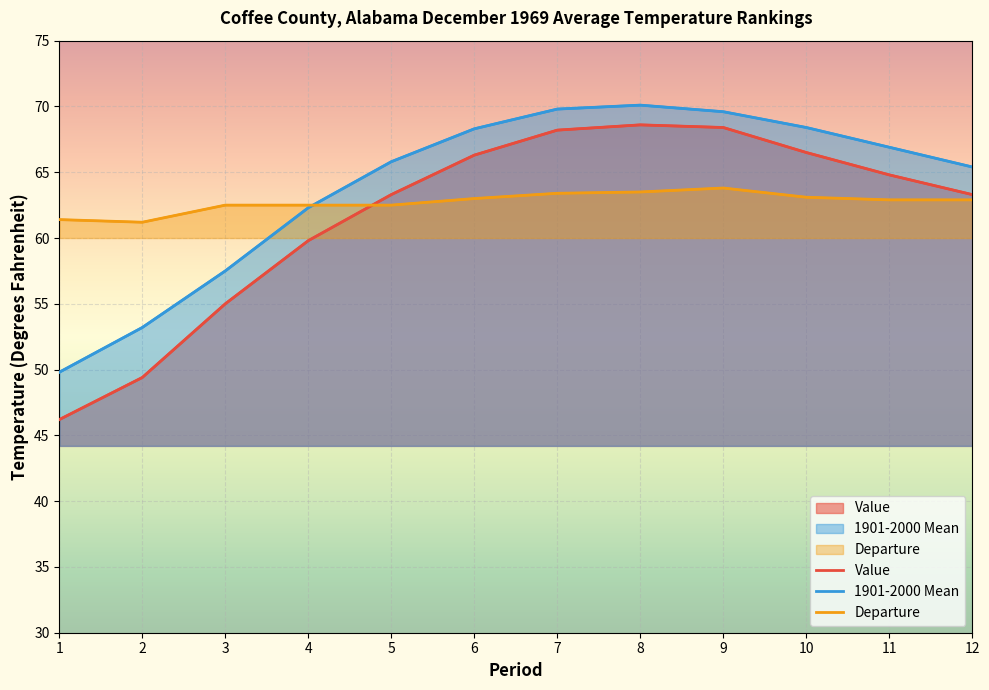

Which series has the largest range (max minus min)?

Value